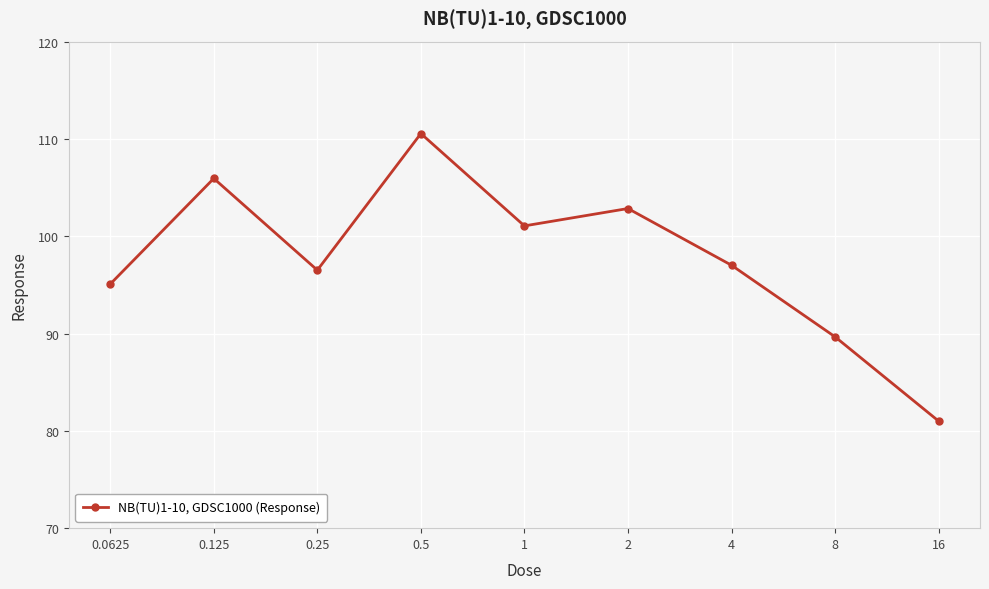

What is the difference between the maximum and minimum values?

29.5